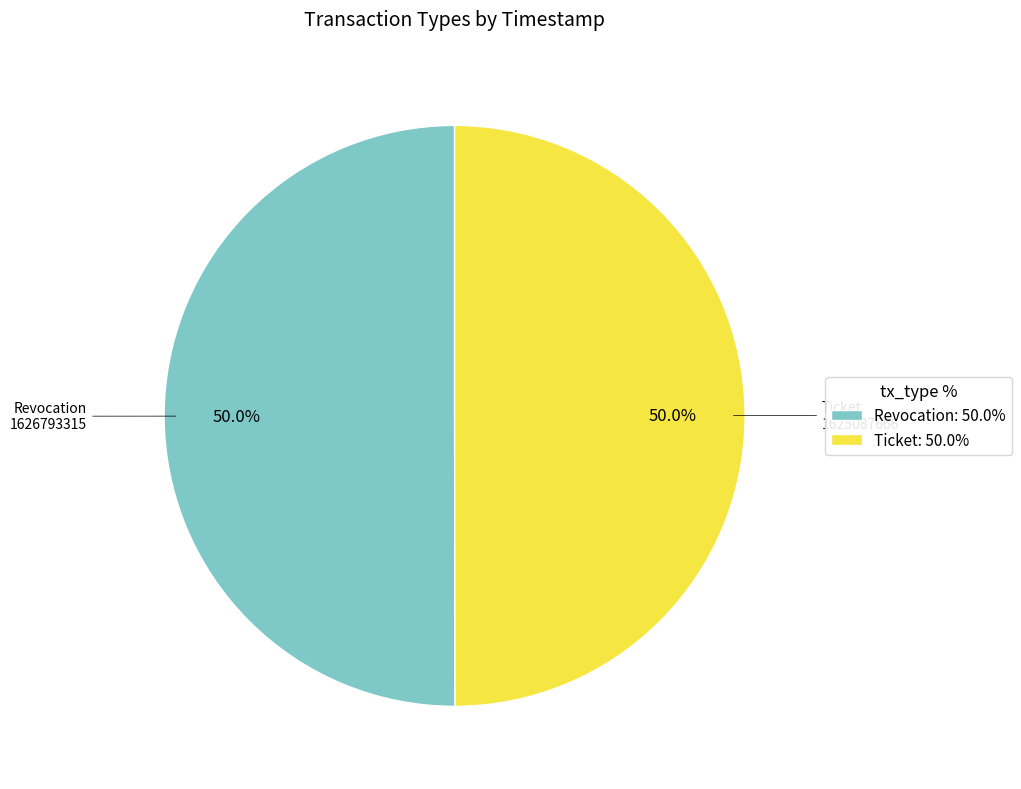

How much of the chart is everything except Ticket?

50.0%